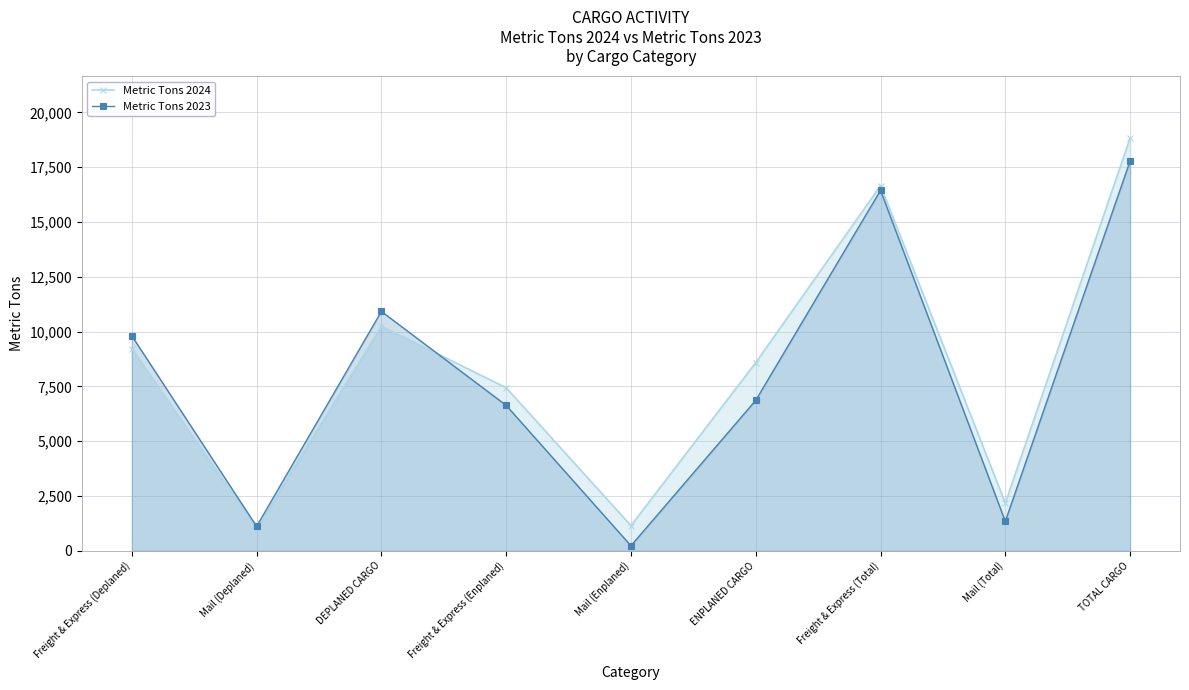

How many times do Metric Tons 2023 and Metric Tons 2024 cross each other?

1